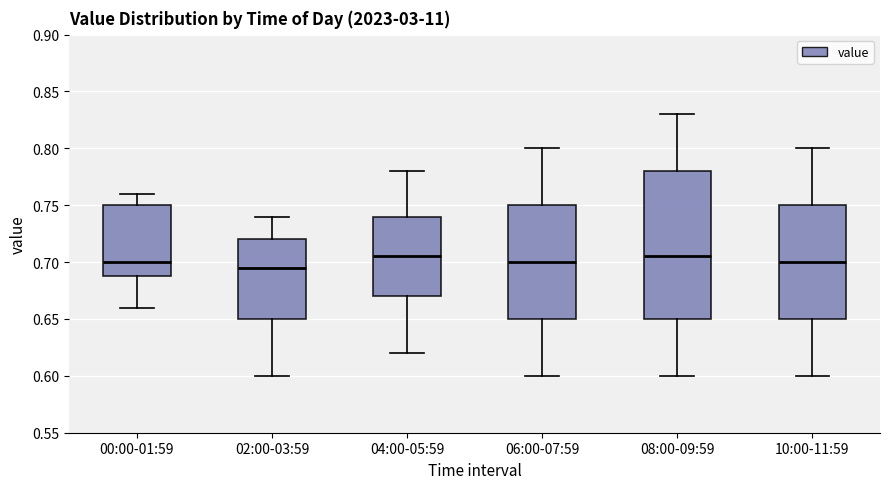

Where is the upper edge of the box for 08:00-09:59 on the y-axis? The values are not printed on the chart, so give them approximately, as read against the axis.

0.780